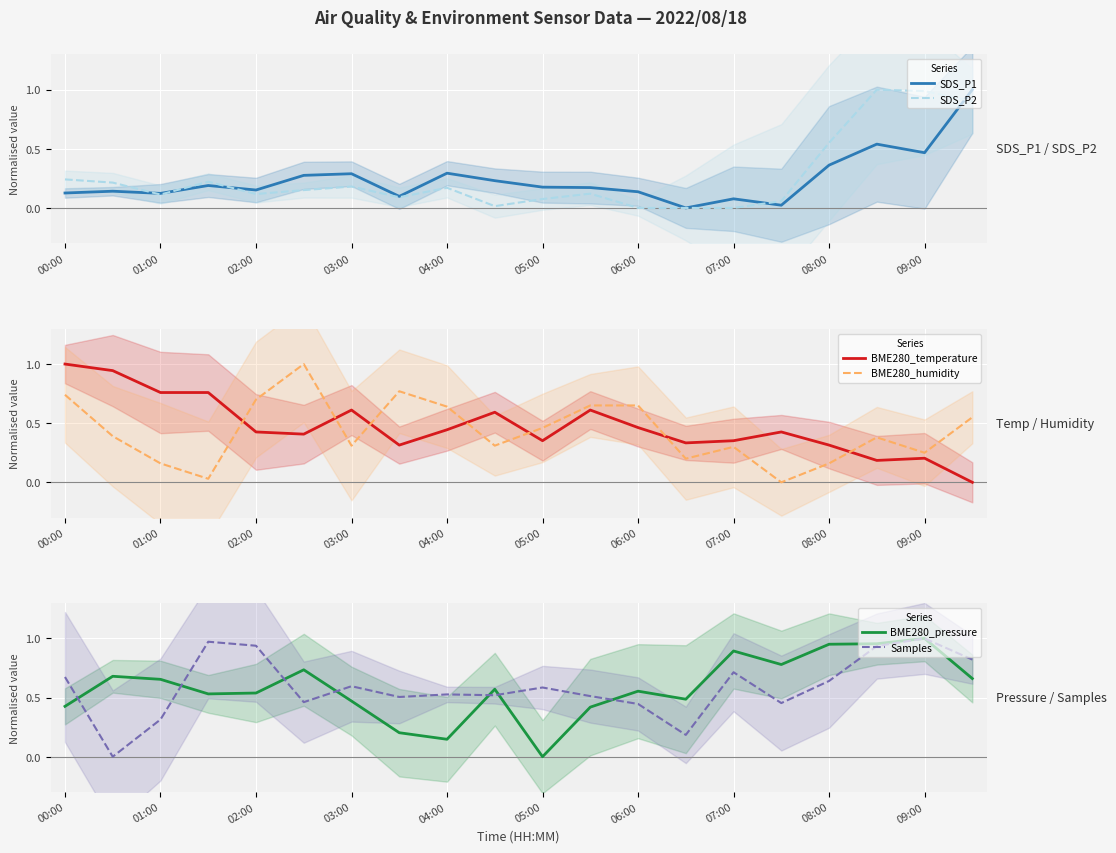

The SDS_P1 series shows 0.3 at 04:00. True or false?

True